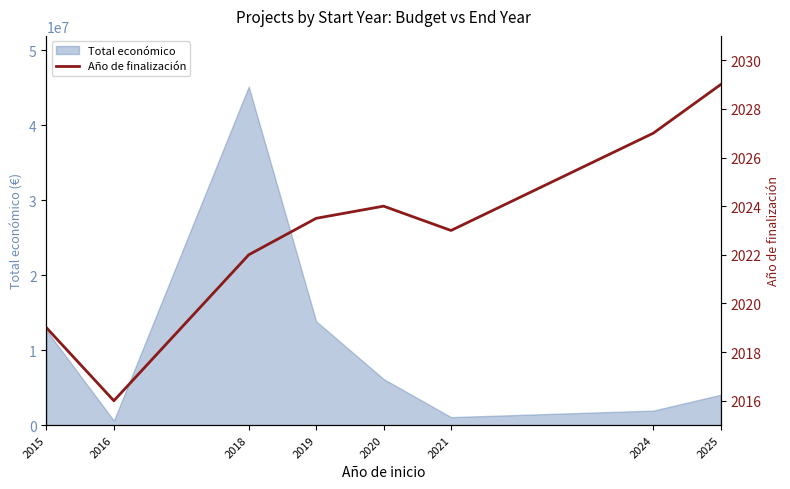

What is the maximum value shown in the chart?

2029.0